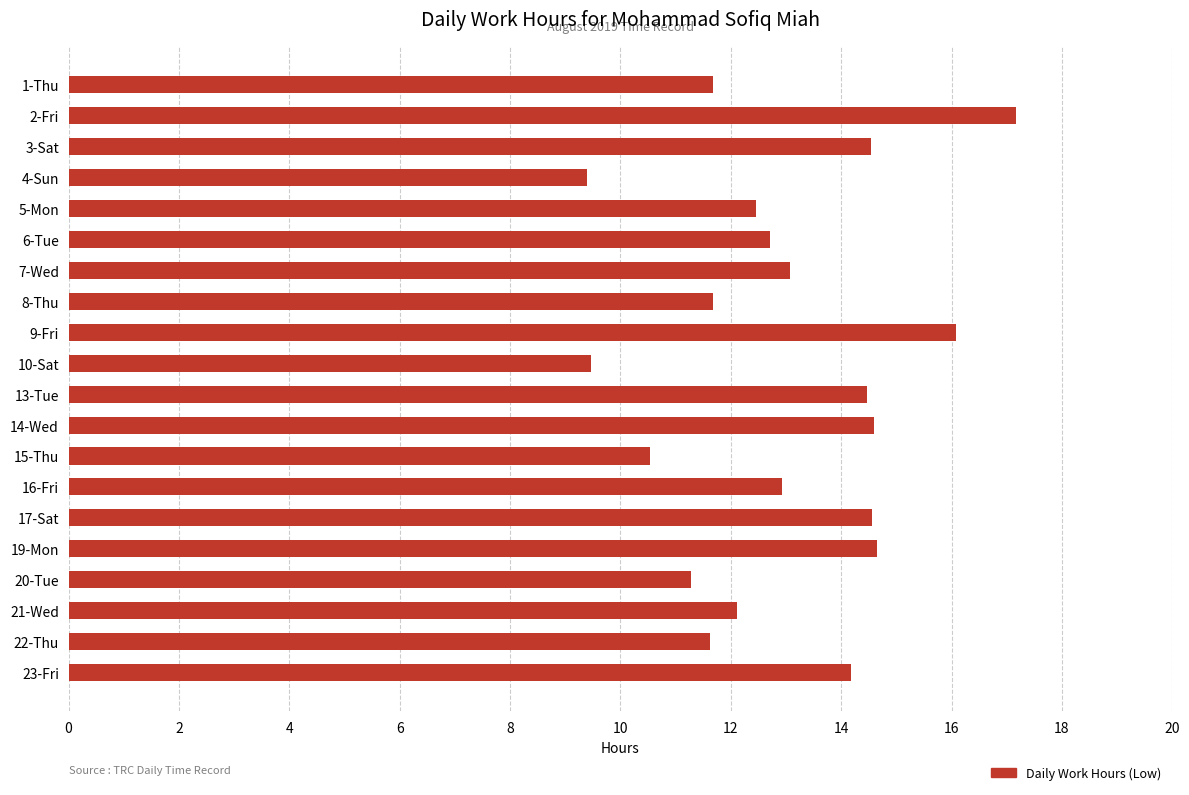

True or false: the data shows 4.9 at 16-Fri.

False